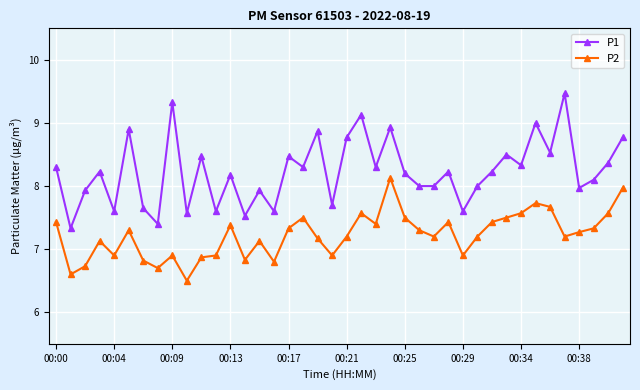

Reading left to right, what are all the values shown in this chart?

P1: 8.3	7.3	7.9	8.2	7.6	8.9	7.7	7.4	9.3	7.6	8.5	7.6	8.2	7.5	7.9	7.6	8.5	8.3	8.9	7.7	8.8	9.1	8.3	8.9	8.2	8.0	8.0	8.2	7.6	8.0	8.2	8.5	8.3	9.0	8.5	9.5	8.0	8.1	8.4	8.8
P2: 7.4	6.6	6.7	7.1	6.9	7.3	6.8	6.7	6.9	6.5	6.9	6.9	7.4	6.8	7.1	6.8	7.3	7.5	7.2	6.9	7.2	7.6	7.4	8.1	7.5	7.3	7.2	7.4	6.9	7.2	7.4	7.5	7.6	7.7	7.7	7.2	7.3	7.3	7.6	8.0